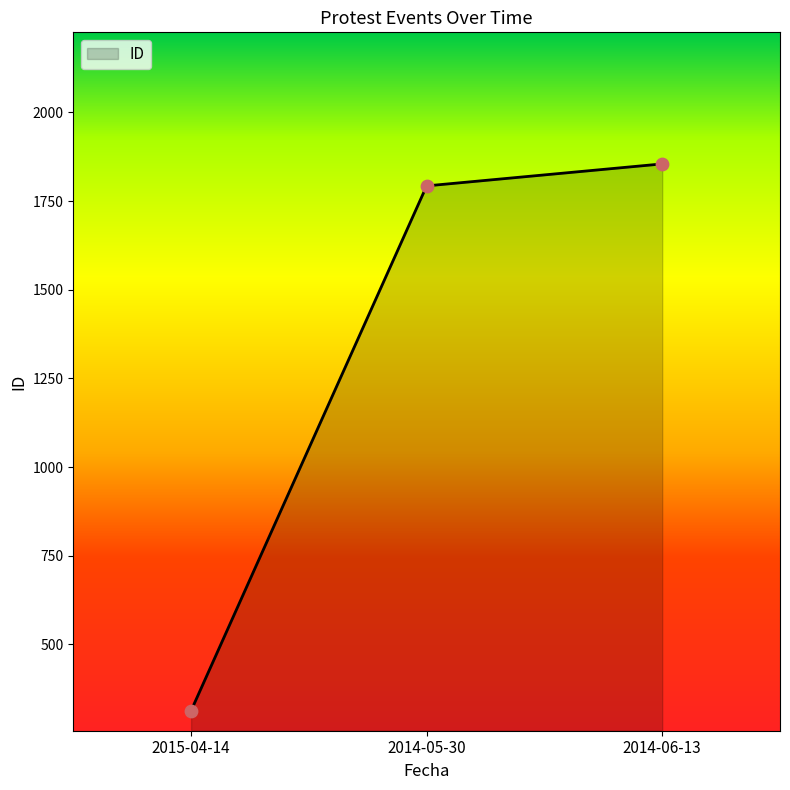

What is the change in value from 2015-04-14 to 2014-05-30?

+1480